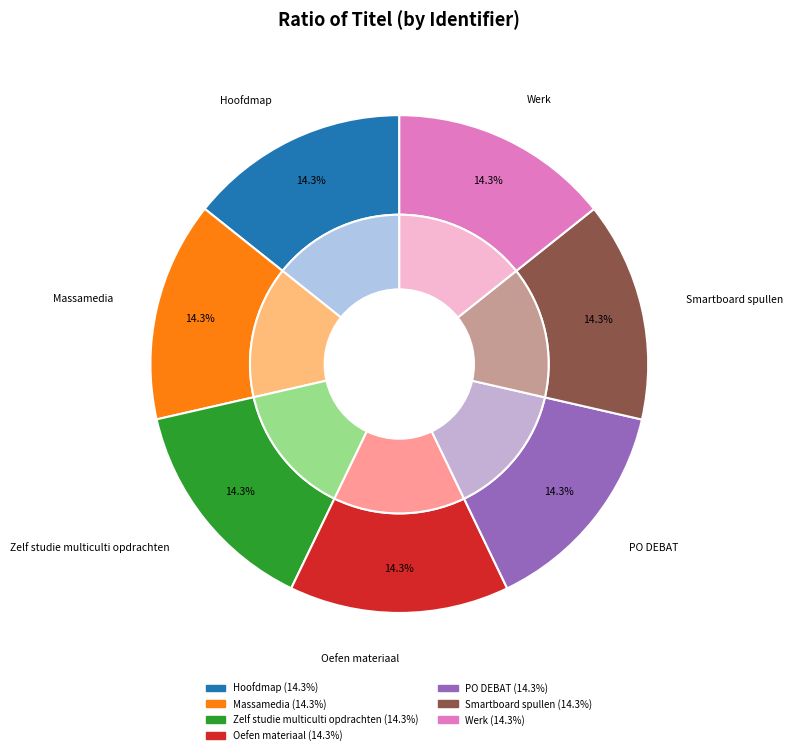

Do Hoofdmap and Zelf studie multiculti opdrachten together represent more than half of the pie?

No